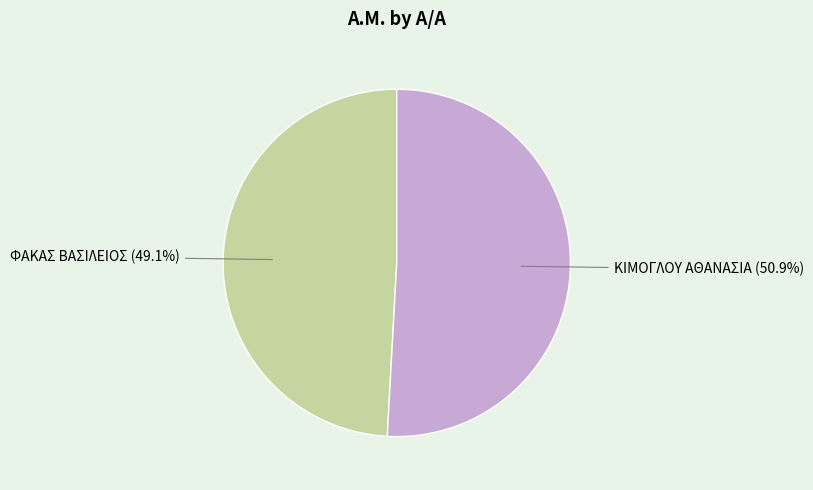

What is the ratio of the value at ΦΑΚΑΣ ΒΑΣΙΛΕΙΟΣ to the value at ΚΙΜΟΓΛΟΥ ΑΘΑΝΑΣΙΑ?

1.0